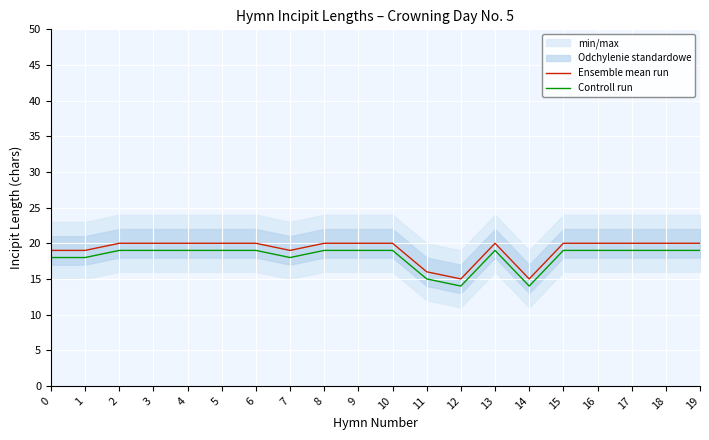

Which series changed the most between 13 and 18?

Ensemble mean run